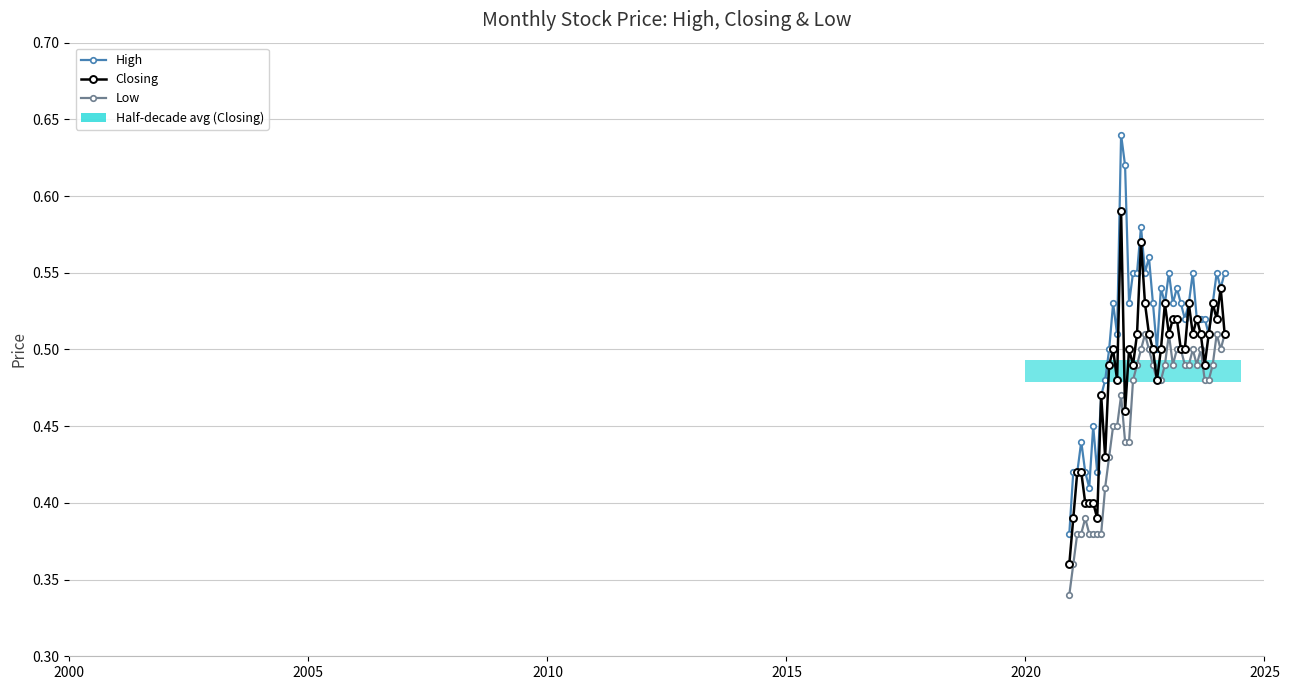

Which series has the largest total across all categories?

High